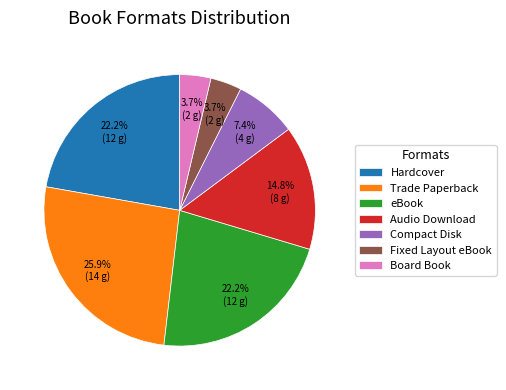

What is the ratio of the value at eBook to the value at Hardcover?

1.0